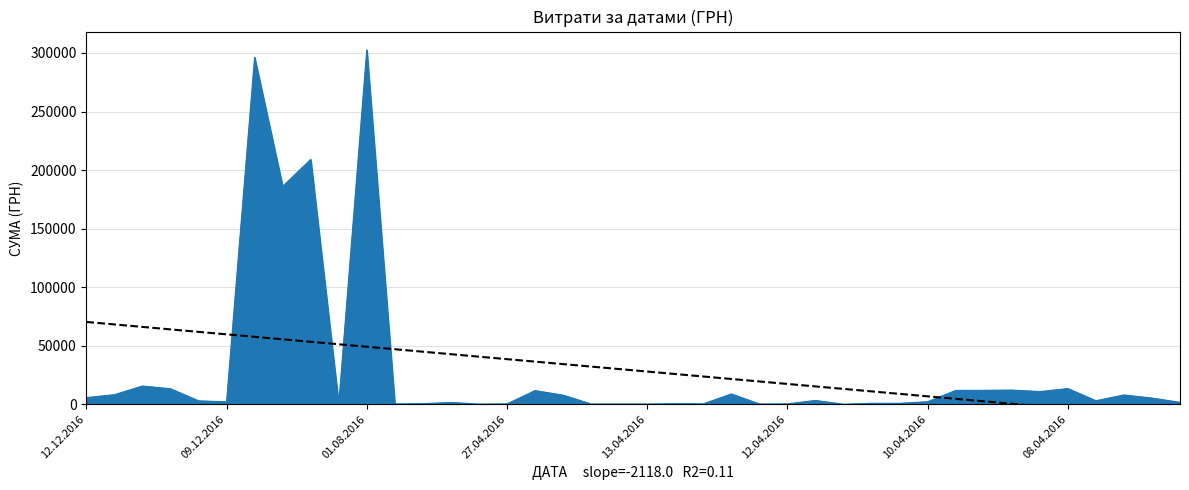

Where is the data nearest to the value 151285?

03.11.2016